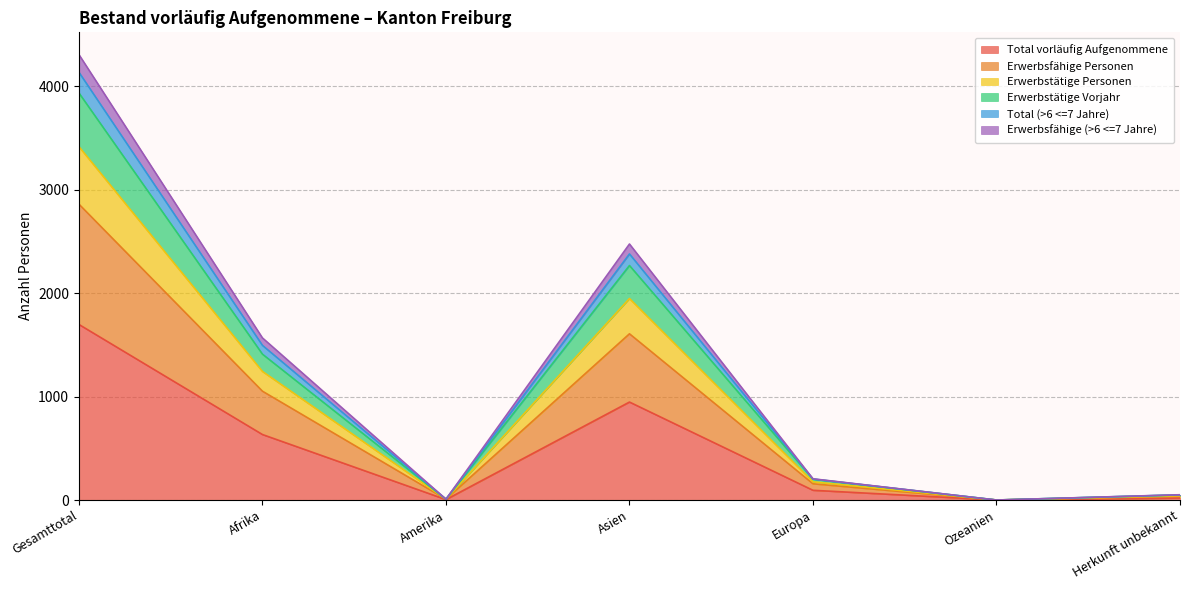

What is the highest value of the Total vorläufig Aufgenommene series?

1697